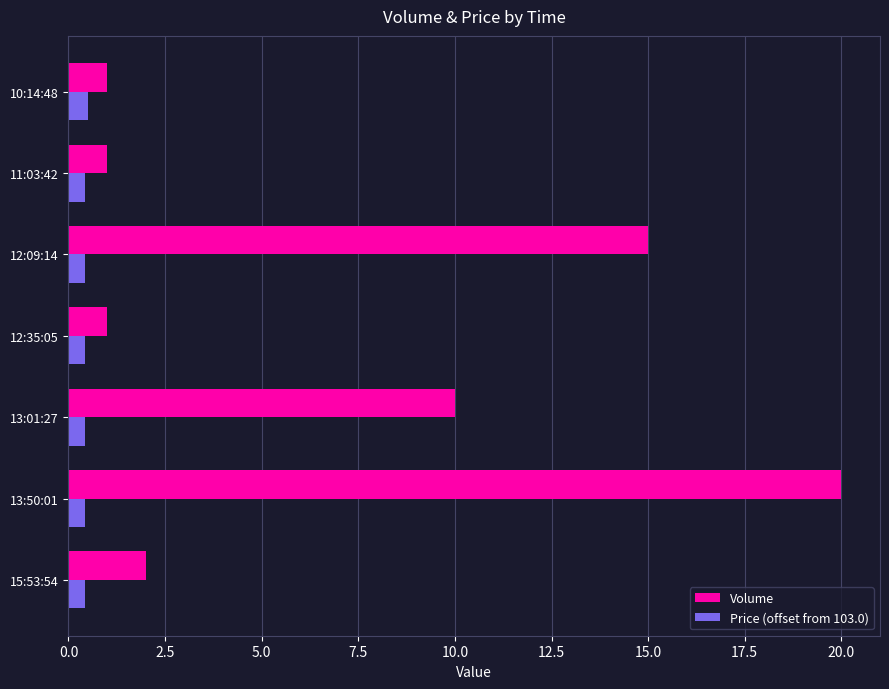

At how many categories does at least one series exceed 17?

1